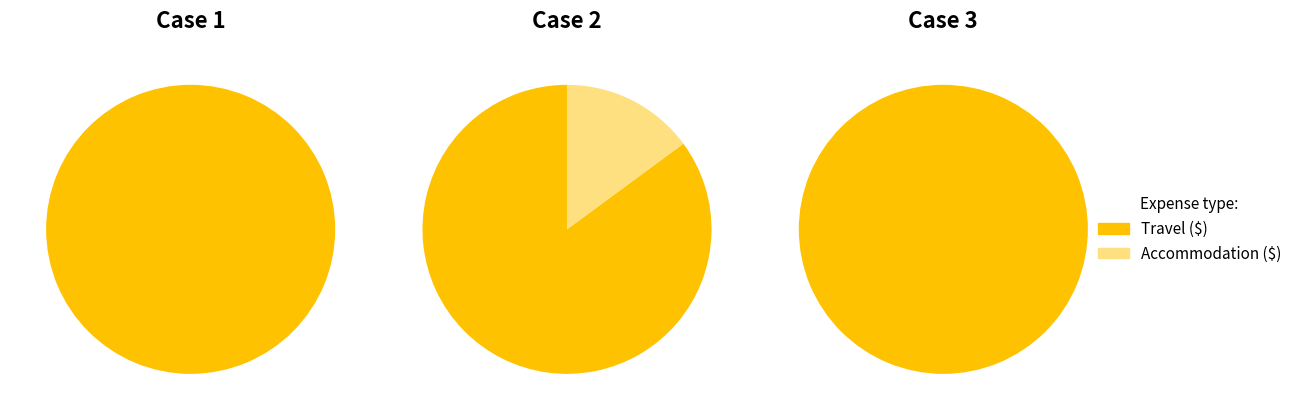

What percentage is NOT represented by 31?

98.8%